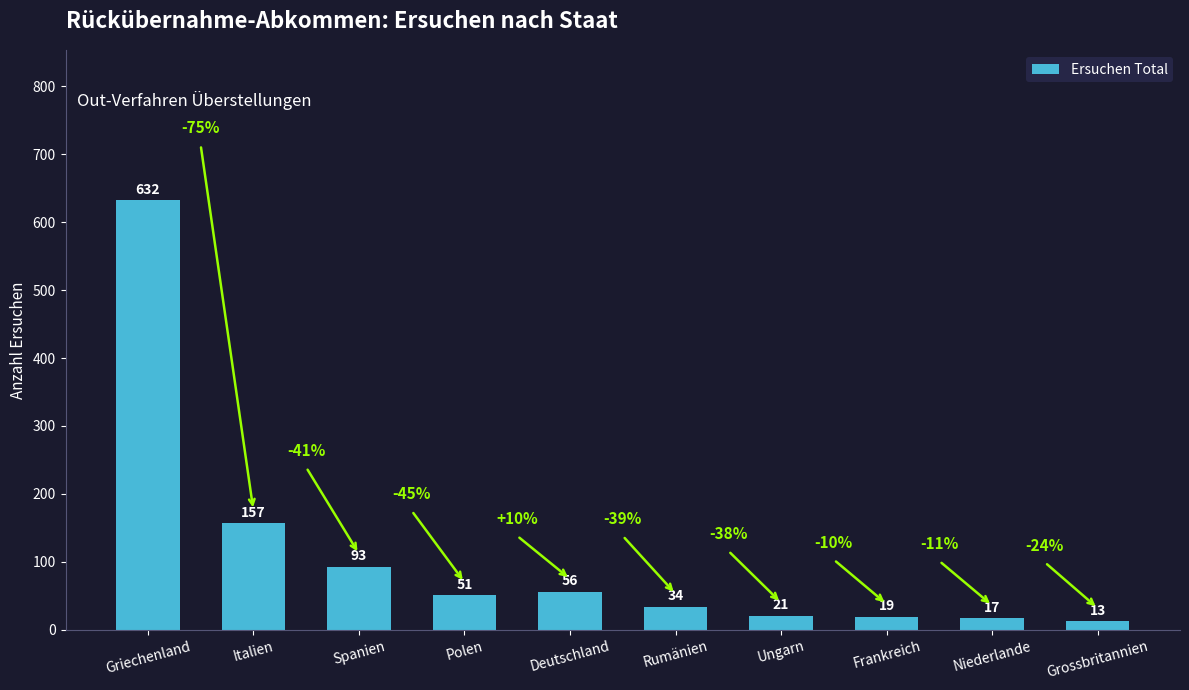

Reading left to right, what are all the values shown in this chart?

Griechenland=632	Italien=157	Spanien=93	Polen=51	Deutschland=56	Rumänien=34	Ungarn=21	Frankreich=19	Niederlande=17	Grossbritannien=13